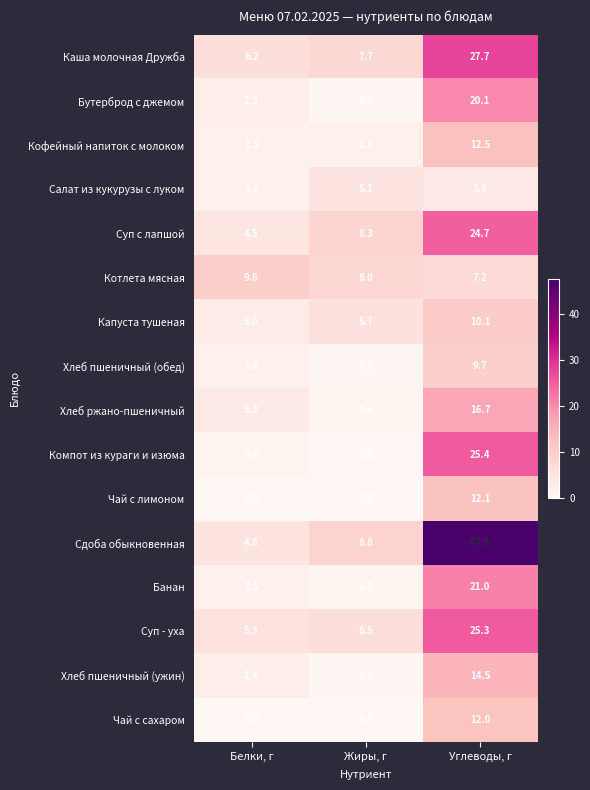

Which series has the largest range (max minus min)?

Сдоба обыкновенная